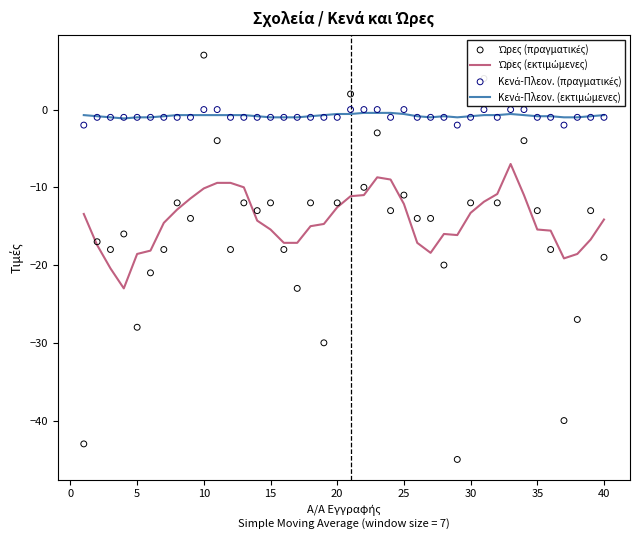

Which series has the largest Y range (max minus min)?

Ώρες (πραγματικές)